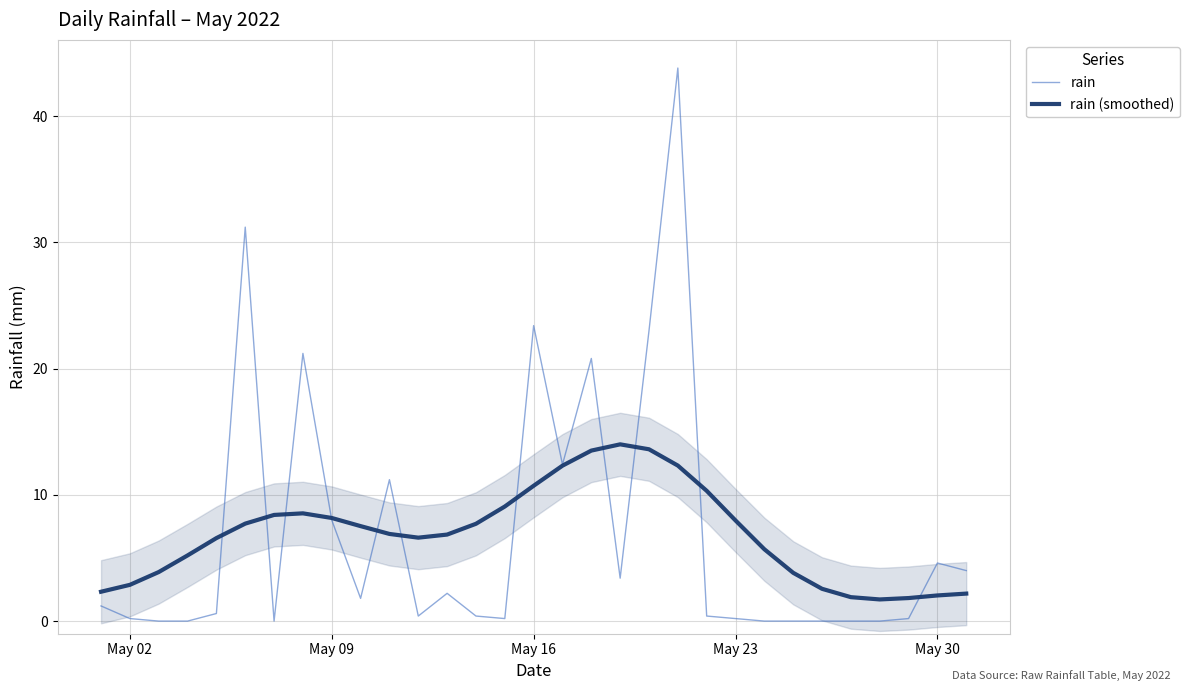

Reading left to right, transcribe all the data shown in this chart.

rain: 1.2	0.2	0.0	0.0	0.6	31.2	0.0	21.2	8.0	1.8	11.2	0.4	2.2	0.4	0.2	23.4	12.4	20.8	3.4	23.0	43.8	0.4	0.2	0.0	0.0	0.0	0.0	0.0	0.2	4.6	4.0
rain (smoothed): 2.3	2.9	3.9	5.2	6.6	7.7	8.4	8.5	8.2	7.5	6.9	6.6	6.9	7.7	9.1	10.7	12.3	13.5	14.0	13.6	12.3	10.3	8.0	5.7	3.8	2.6	1.9	1.7	1.8	2.0	2.2